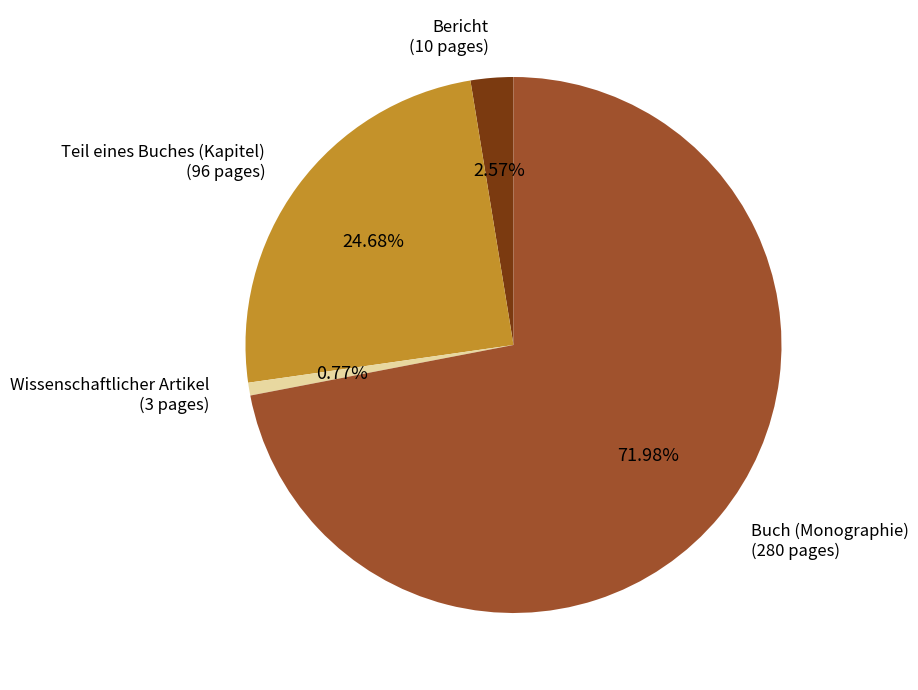

What is the largest slice in the pie chart?

Buch (Monographie)